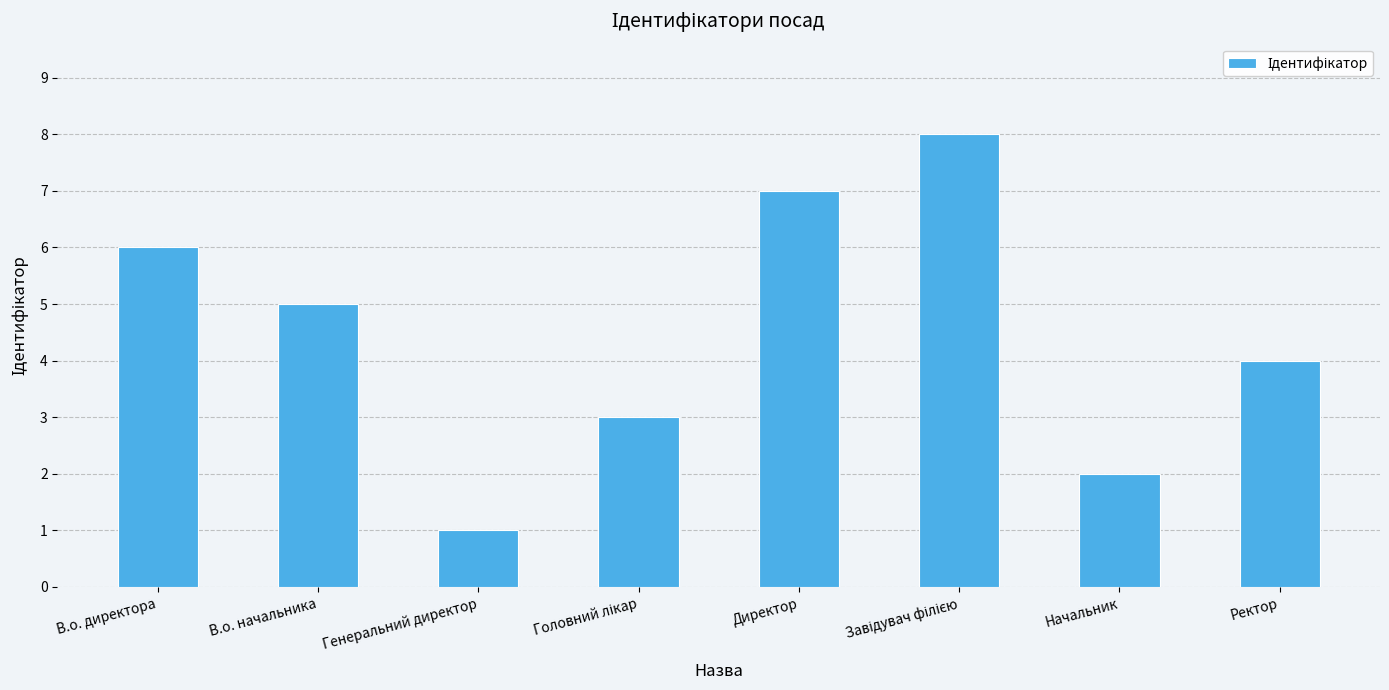

What is the difference between the maximum and minimum values?

7